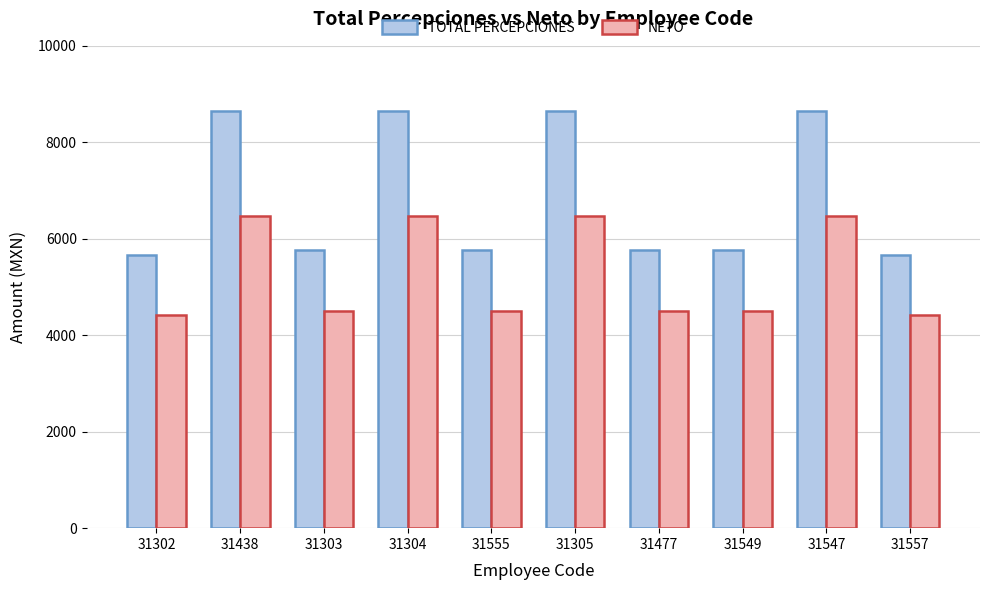

What is the total value across all series at 31555?

10260.2